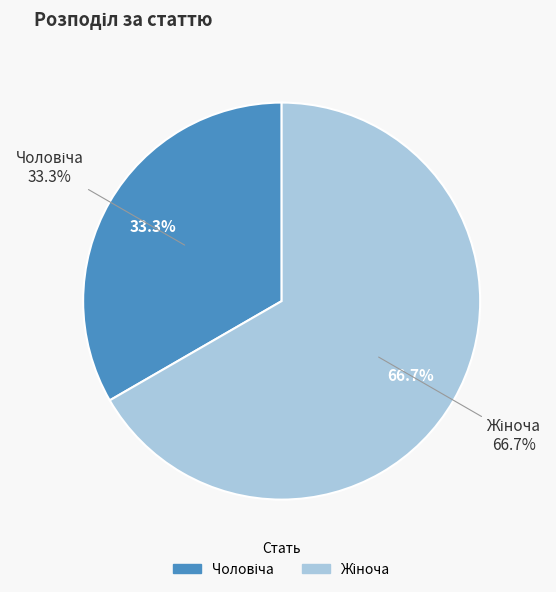

To the nearest percent, what is the average slice percentage?

50%